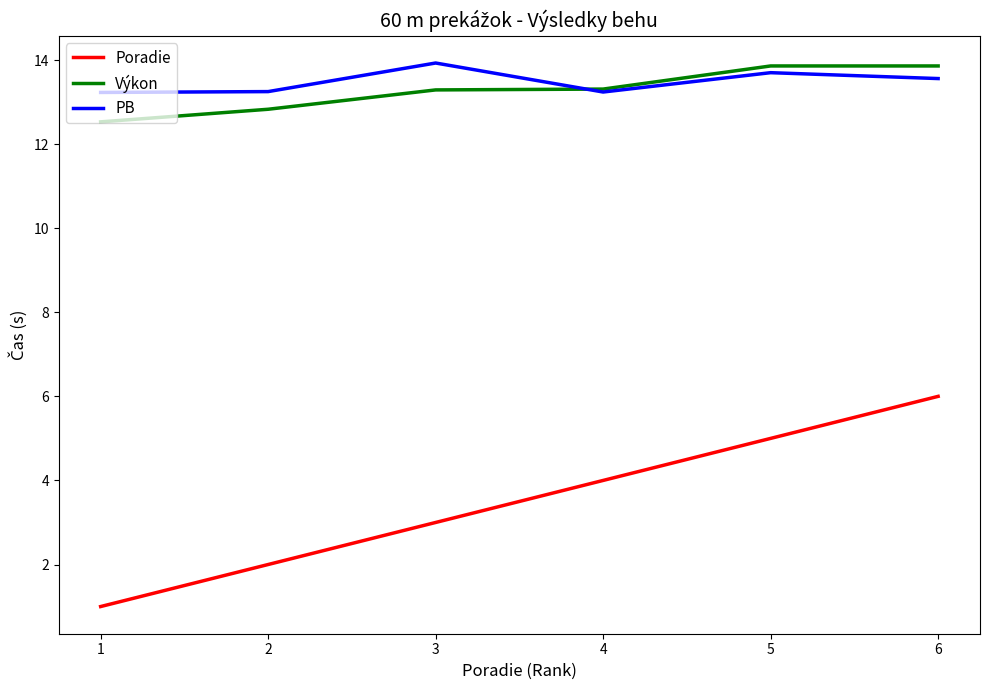

At which label does Výkon first exceed 13?

3